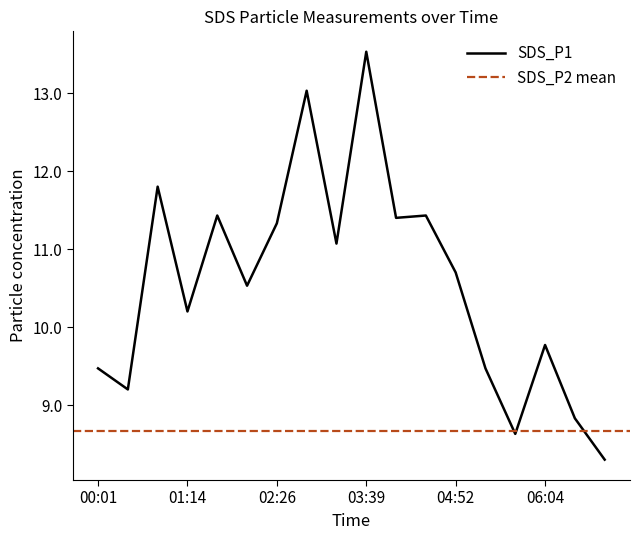

Is this an area chart (filled region under the line)?

No